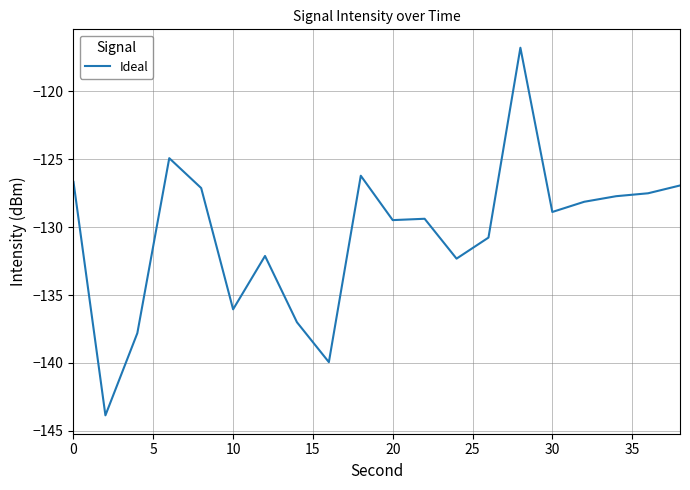

What is the greatest value displayed?

-116.8